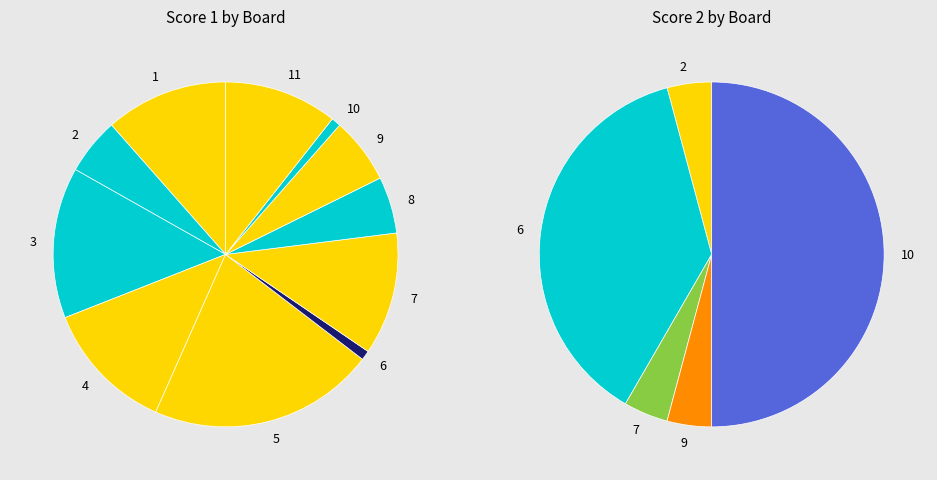

Does 5 account for over 50% of the chart?

No